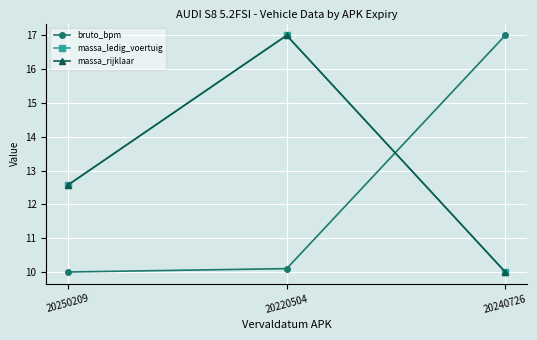

Is the value of massa_rijklaar at 20240726 greater than the value of bruto_bpm at 20220504?

No